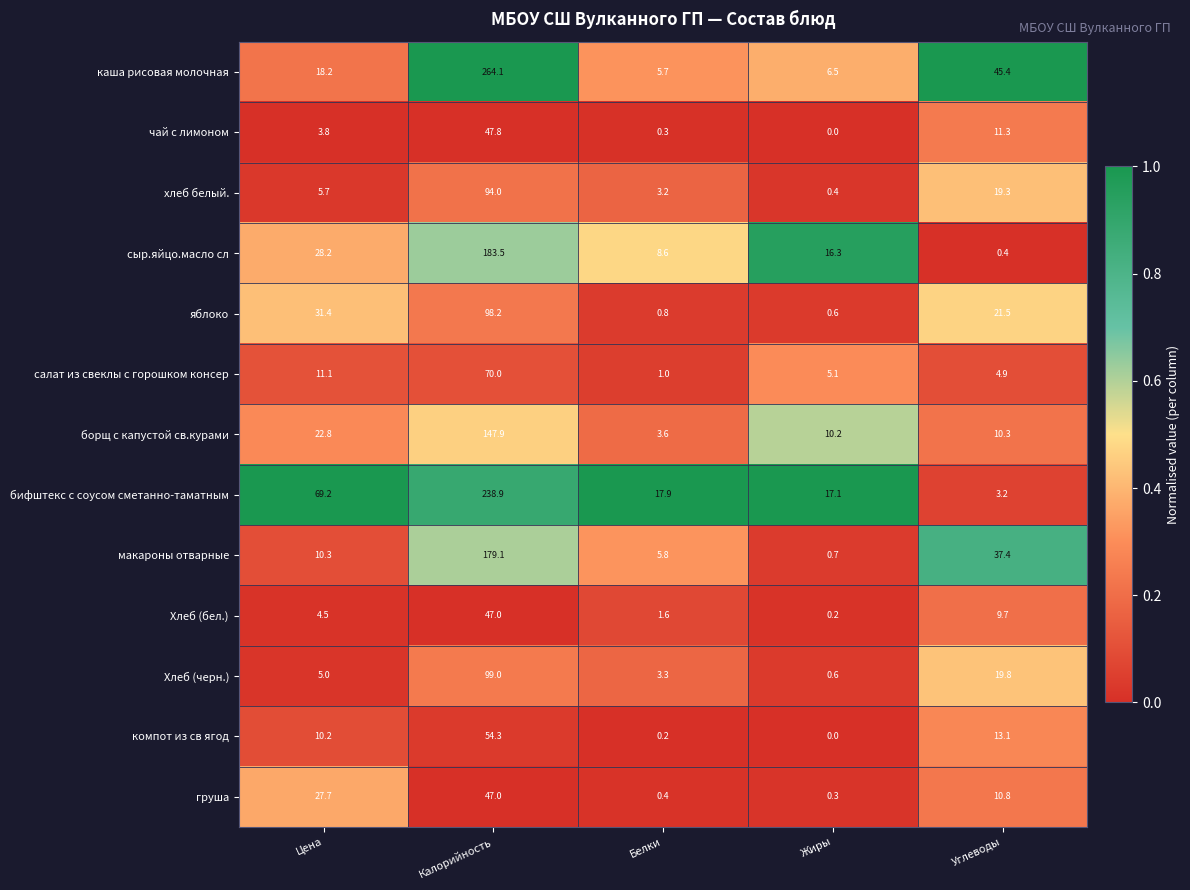

Is it true that компот из св ягод equals 10.2 at Цена?

True